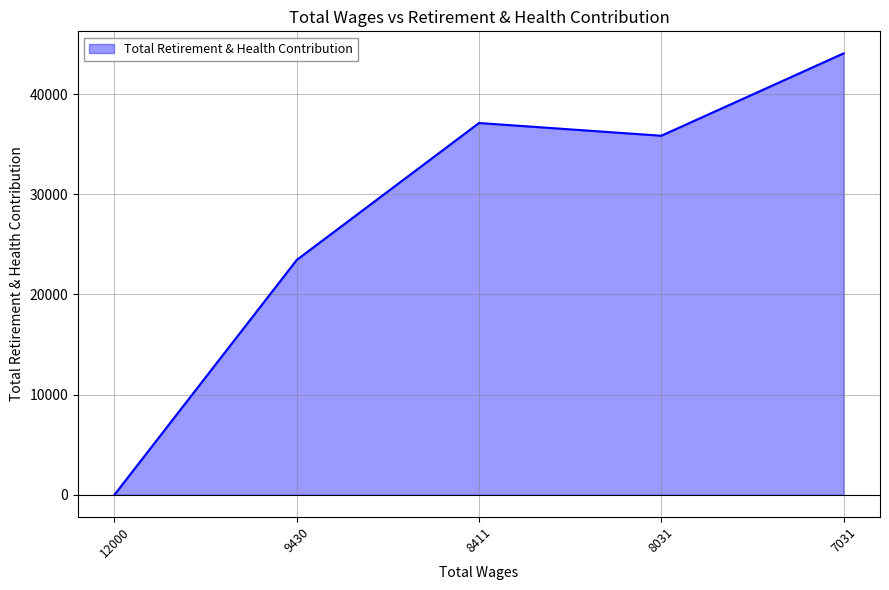

What is the difference between the second highest and second lowest values?

13673